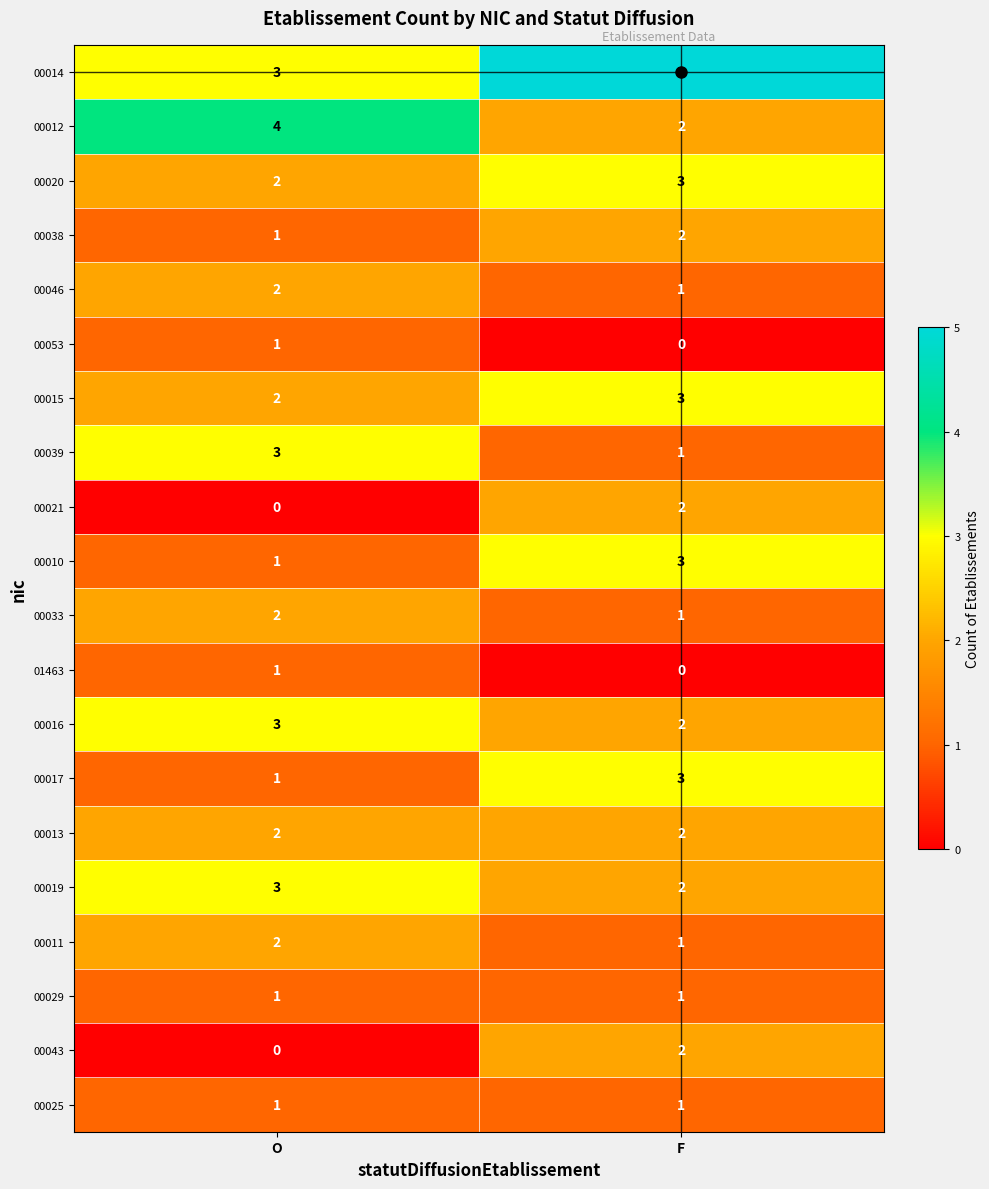

At which category is the sum across all series the highest?

F